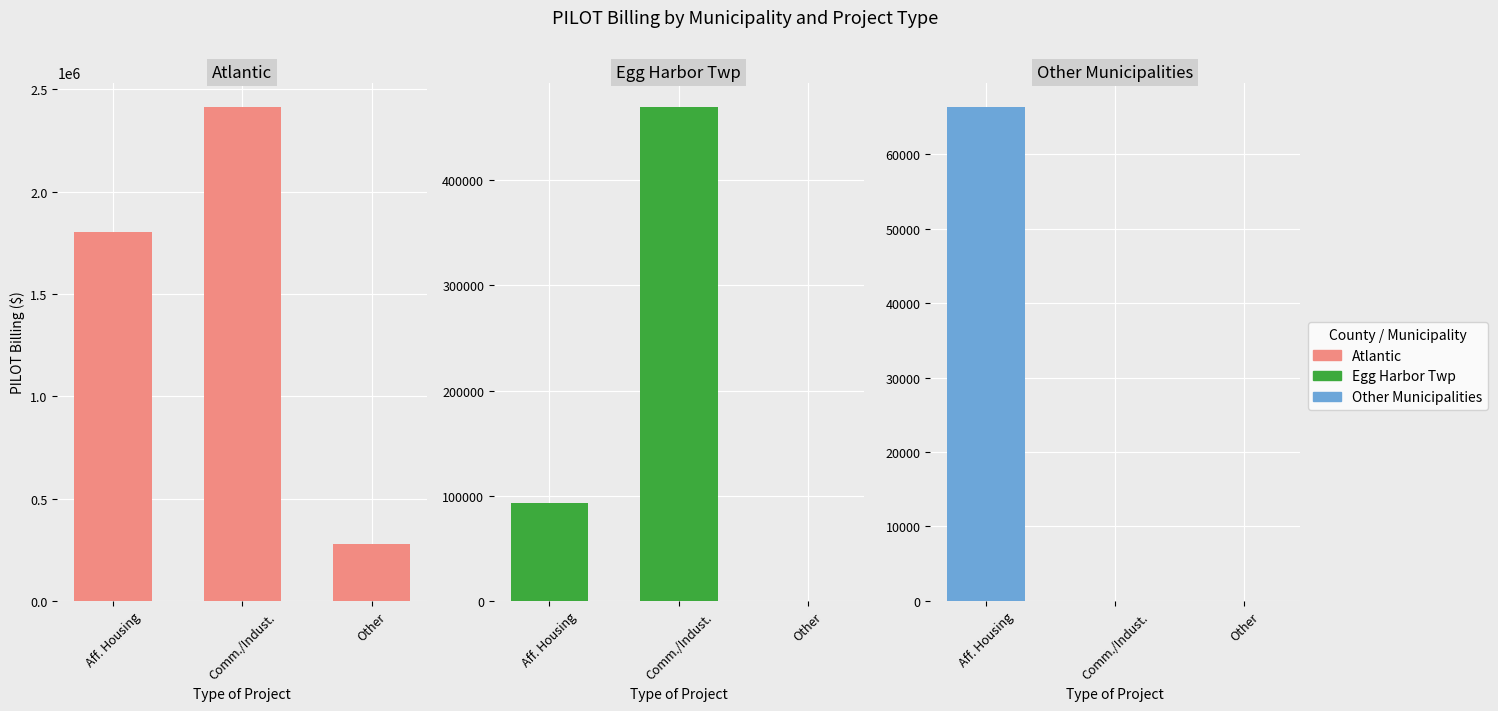

What is the lowest value of the Atlantic series?

280000